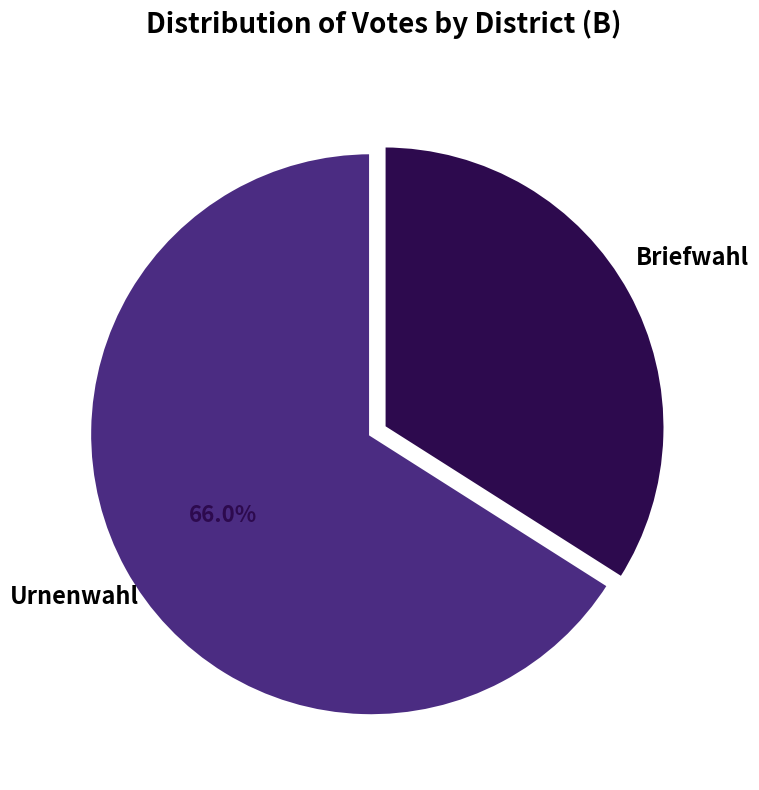

Combined, what portion of the pie is Briefwahl and Urnenwahl?

100.0%